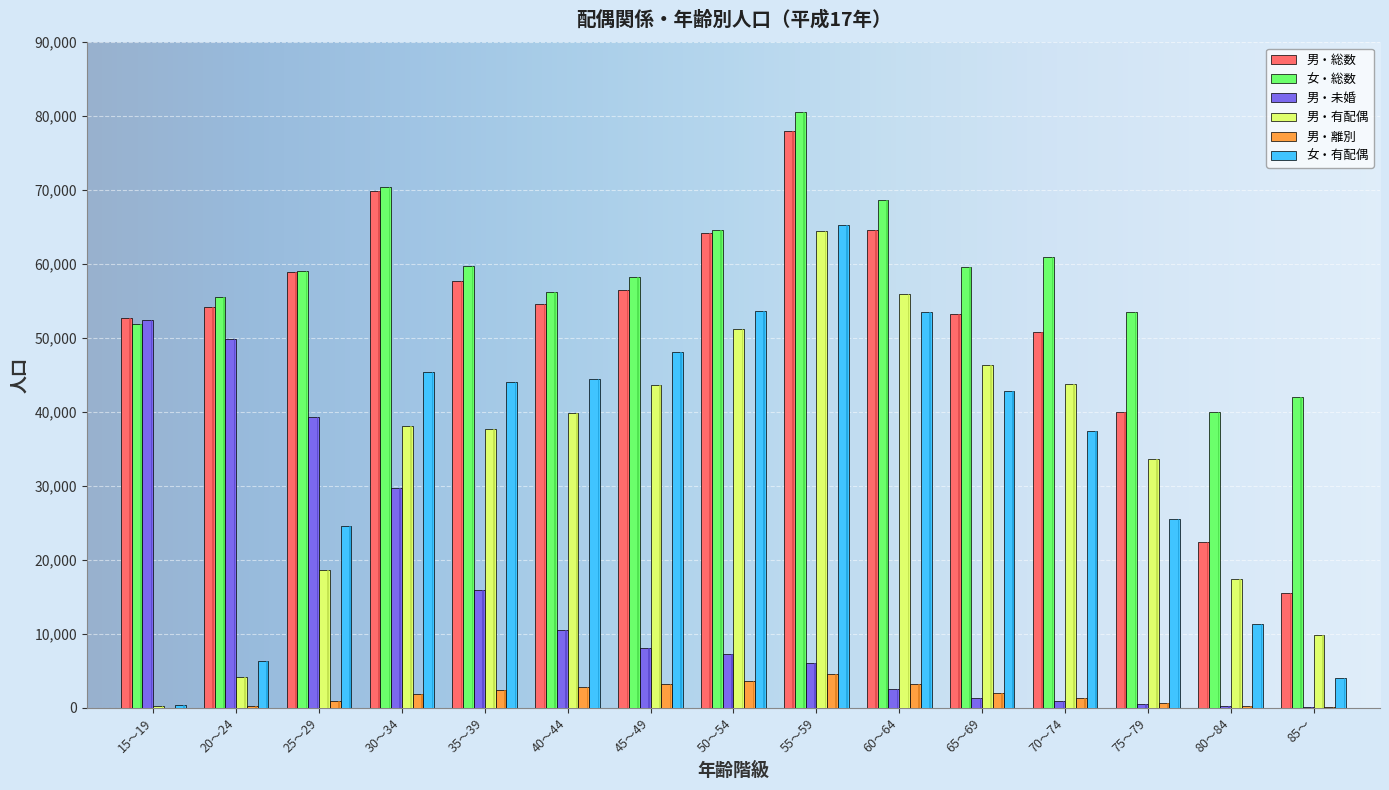

Does the chart contain any negative values?

No